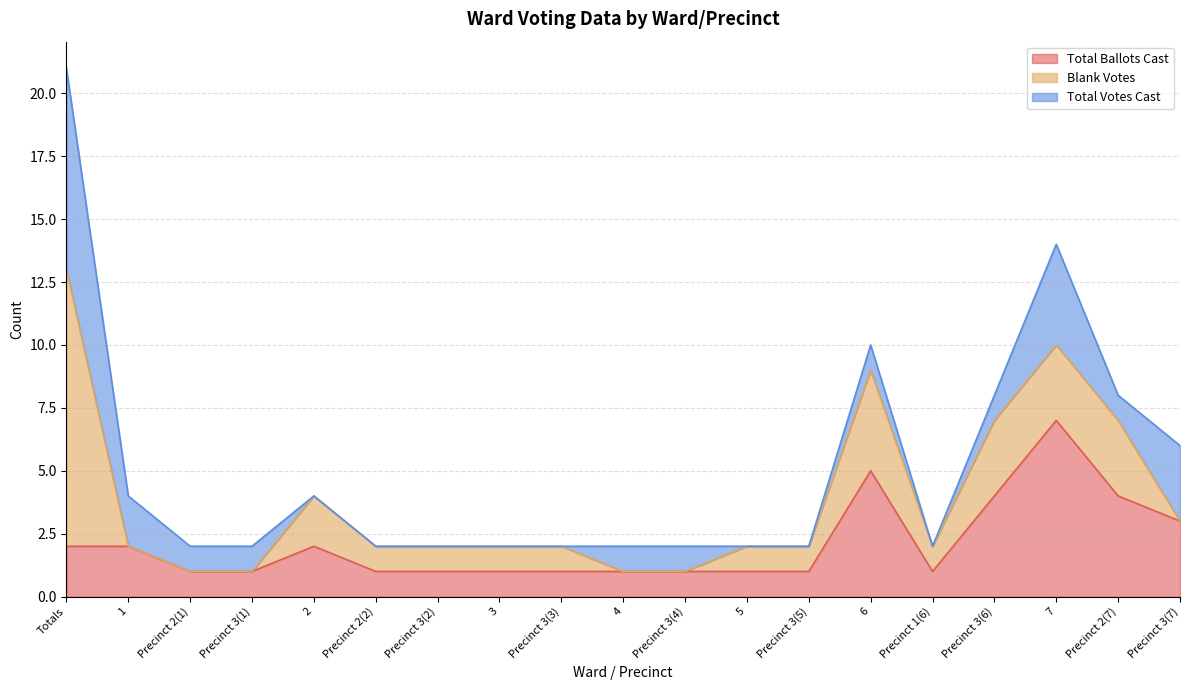

What are all the series names shown in the legend?

Total Ballots Cast, Blank Votes, Total Votes Cast